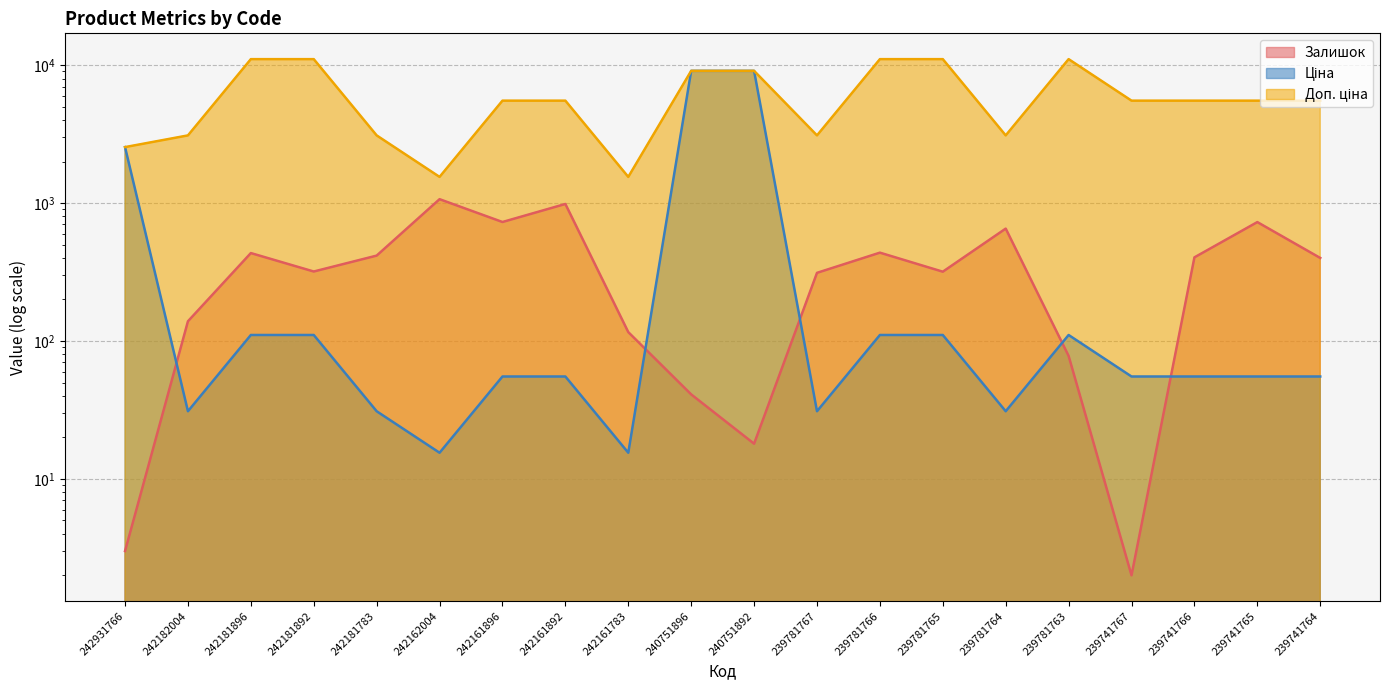

List the labels in order of Ціна value, largest first.

240751896, 240751892, 242931766, 242181896, 242181892, 239781766, 239781765, 239781763, 242161896, 242161892, 239741767, 239741766, 239741765, 239741764, 242182004, 242181783, 239781767, 239781764, 242162004, 242161783